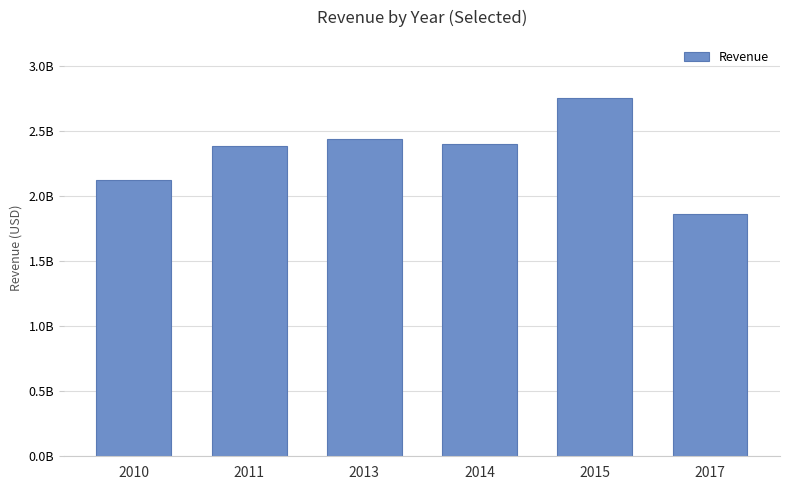

Are the bars horizontal?

No